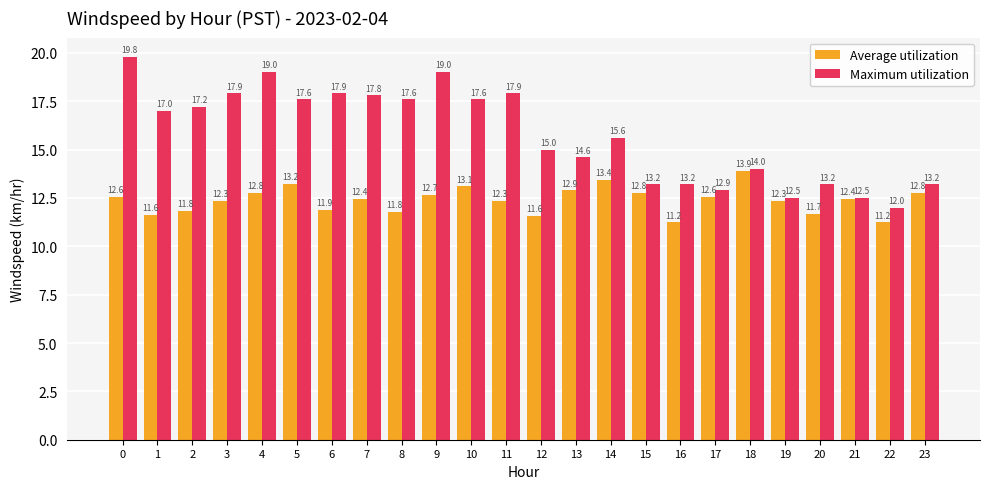

Which series has the largest total across all categories?

Maximum utilization